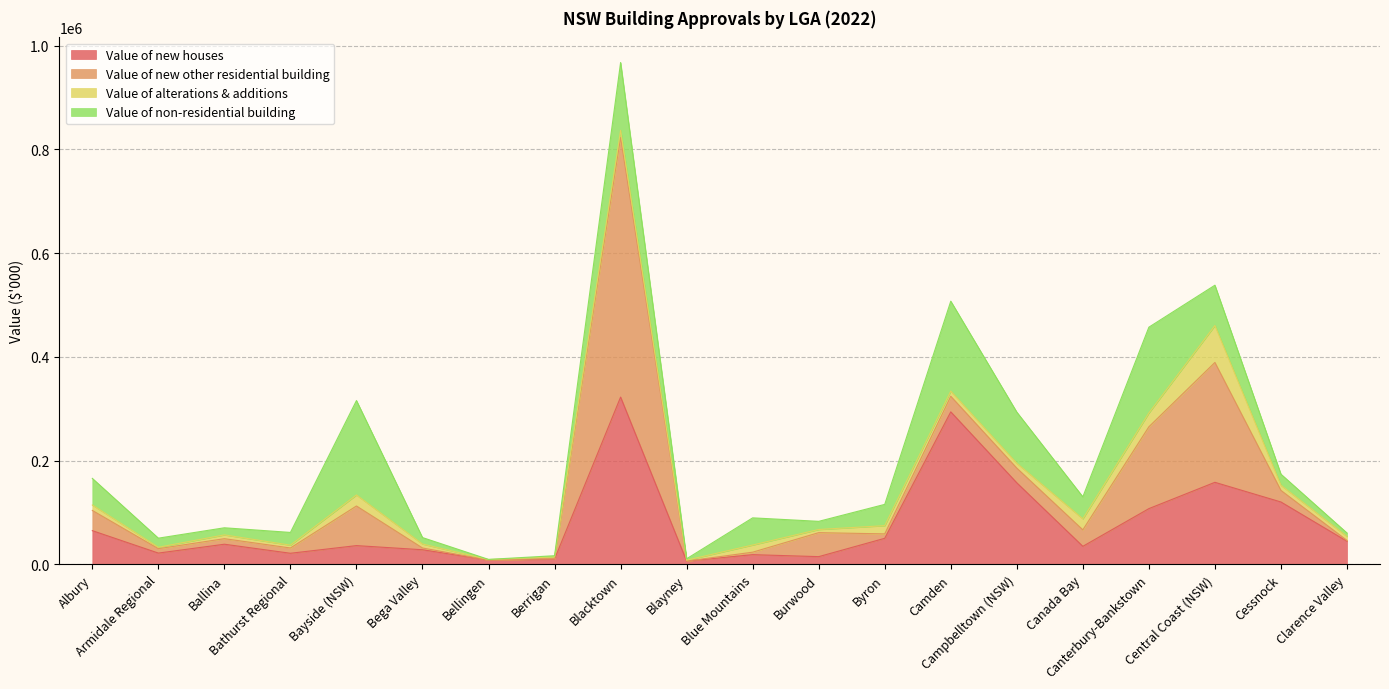

The Value of new other residential building series shows 897.6 at Berrigan. True or false?

True